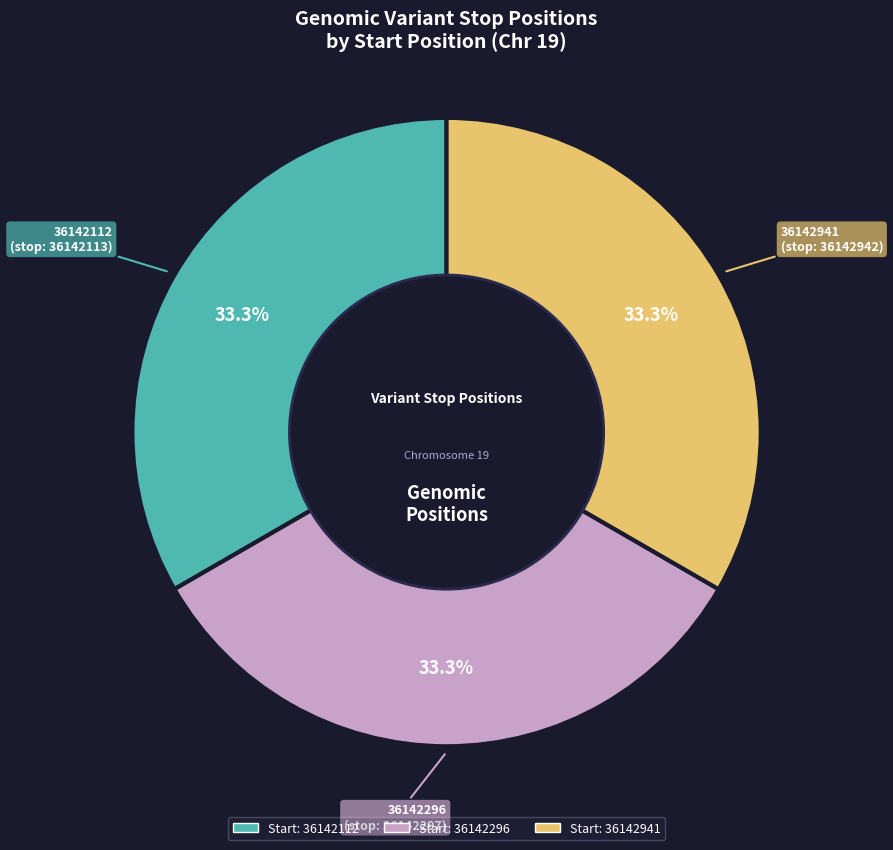

How many segments does this pie chart have?

3